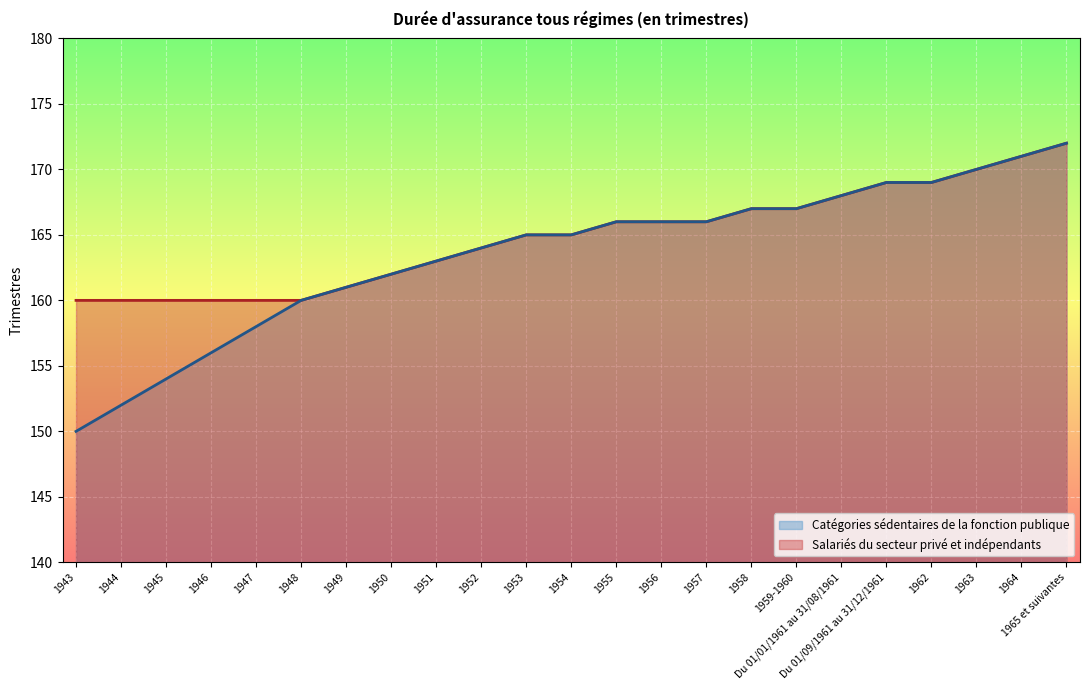

Which series has the largest range (max minus min)?

Catégories sédentaires de la fonction publique